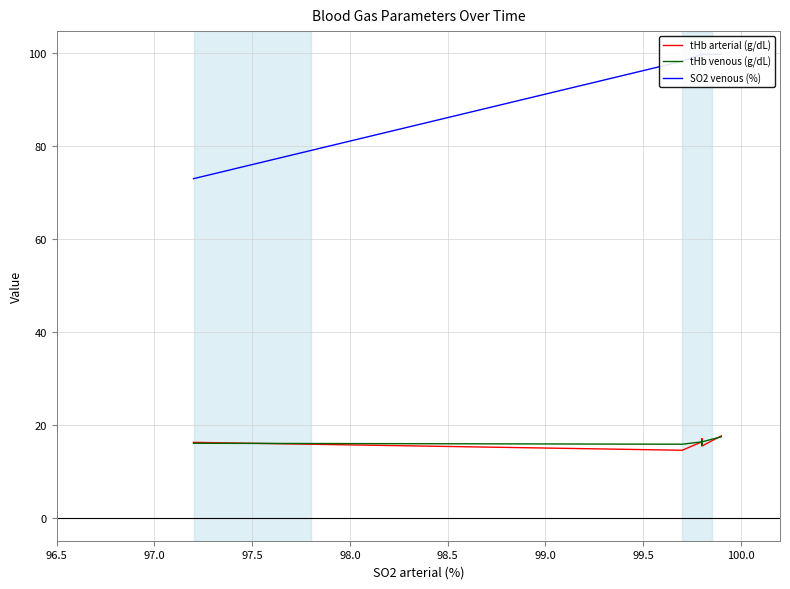

How many values in the tHb venous (g/dL) series are below 16?

2